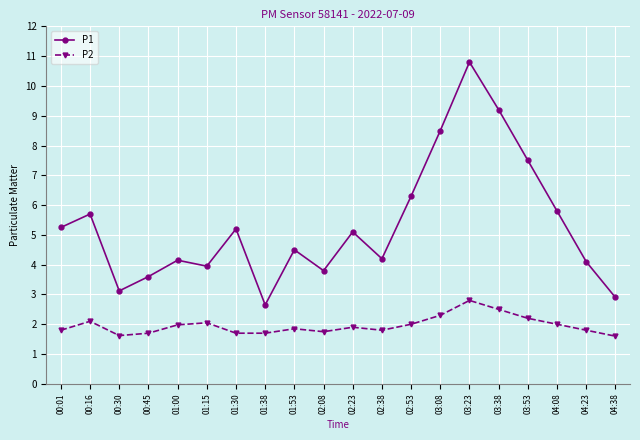

Which series has the largest total across all categories?

P1